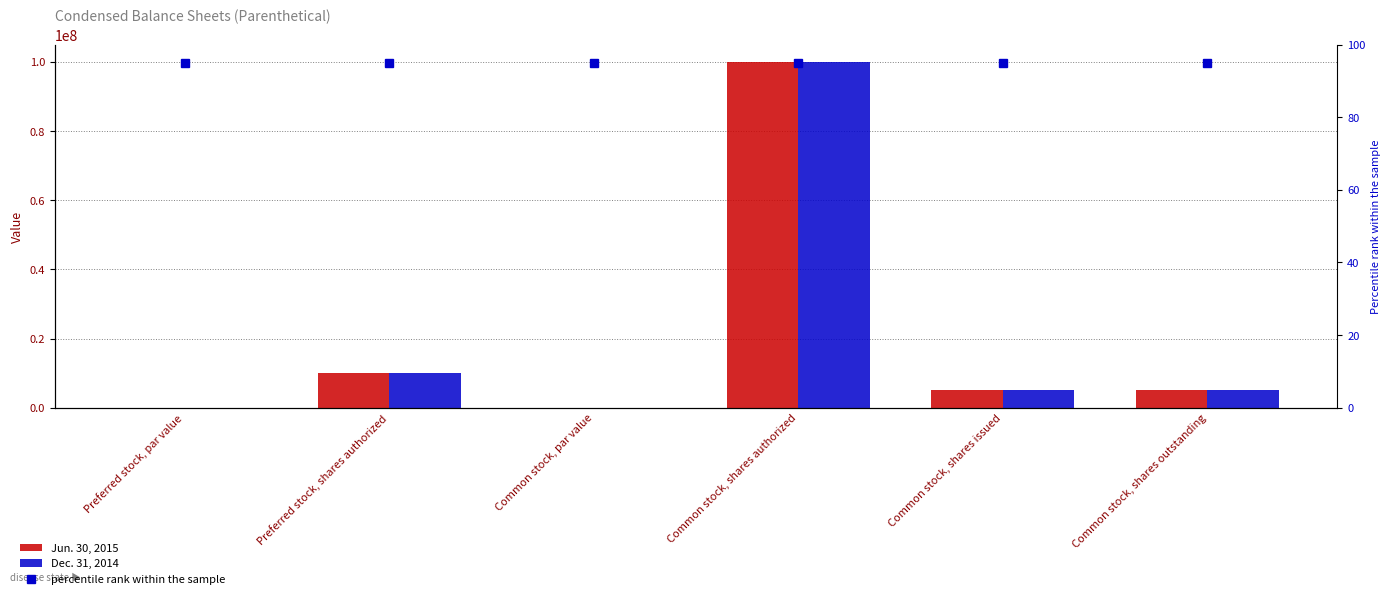

Reading left to right, extract all data points from this chart.

Jun. 30, 2015: 0.0	10000000.0	0.0	100000000.0	5000000.0	5000000.0
Dec. 31, 2014: 0.0	10000000.0	0.0	100000000.0	5000000.0	5000000.0
percentile rank within the sample: 95.0	95.0	95.0	95.0	95.0	95.0